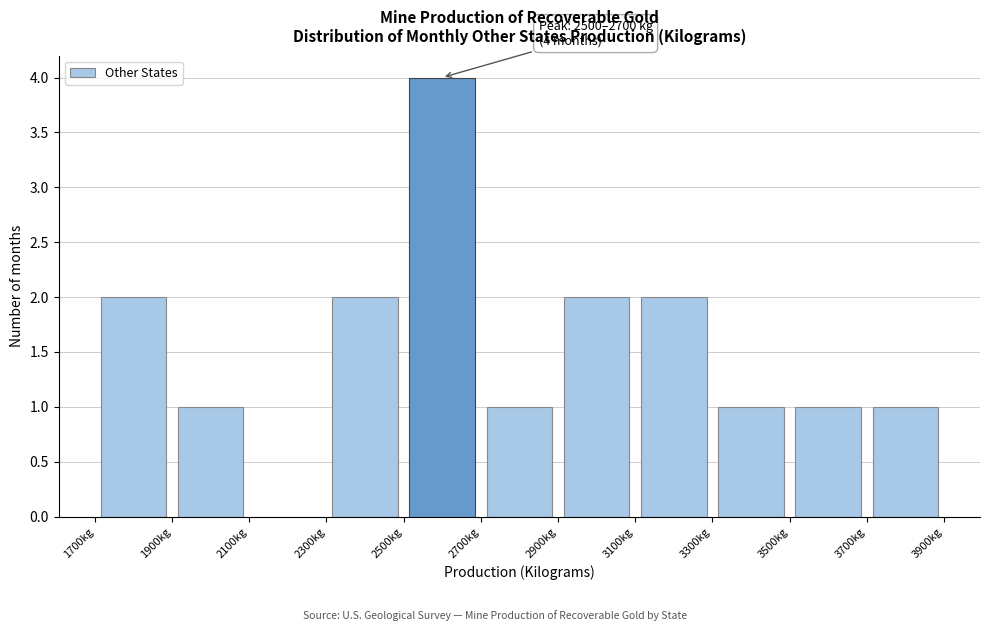

Which range on the x-axis has the tallest bar?

2500 to 2700